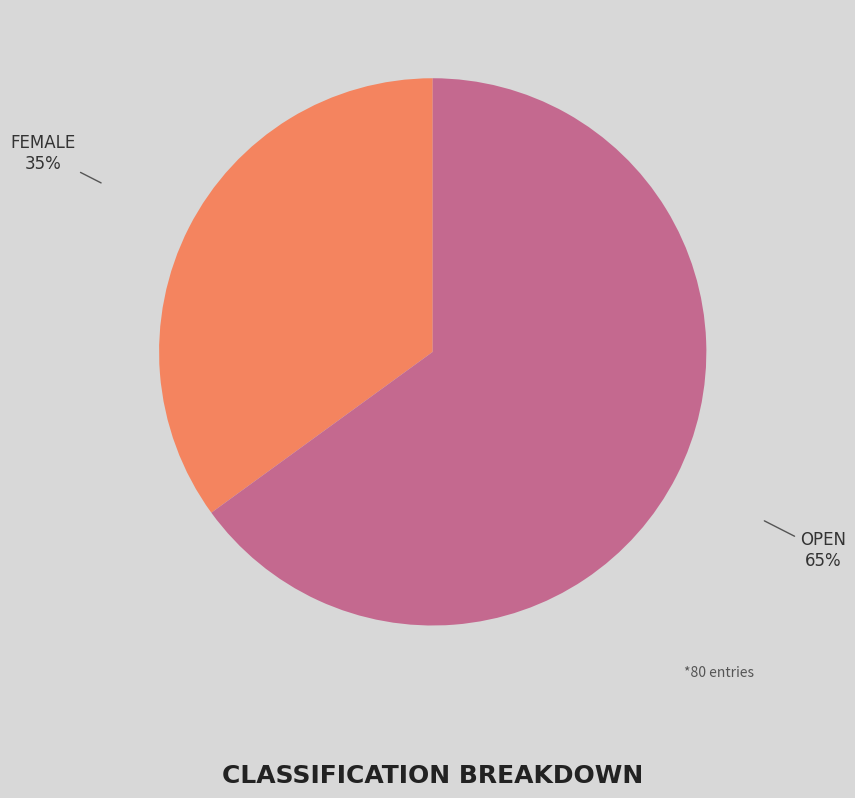

Is there any slice that represents more than half of the pie?

Yes